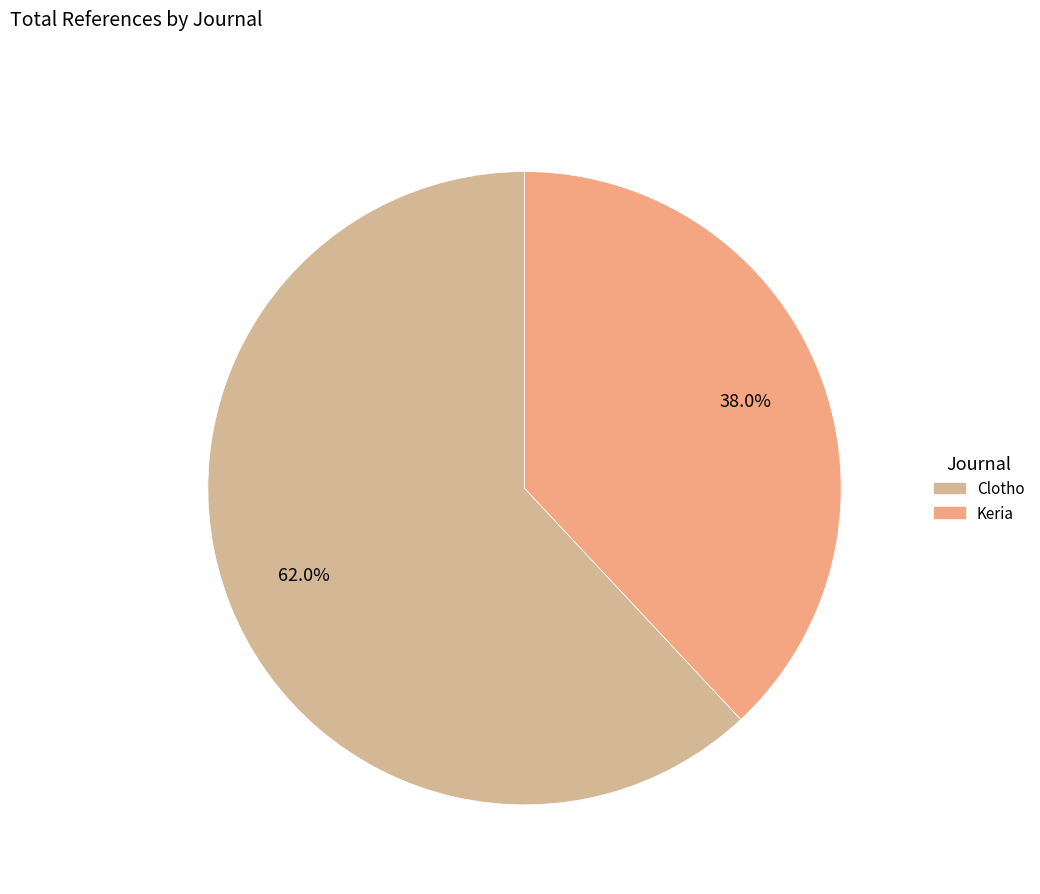

What is the smallest slice in the pie chart?

Keria